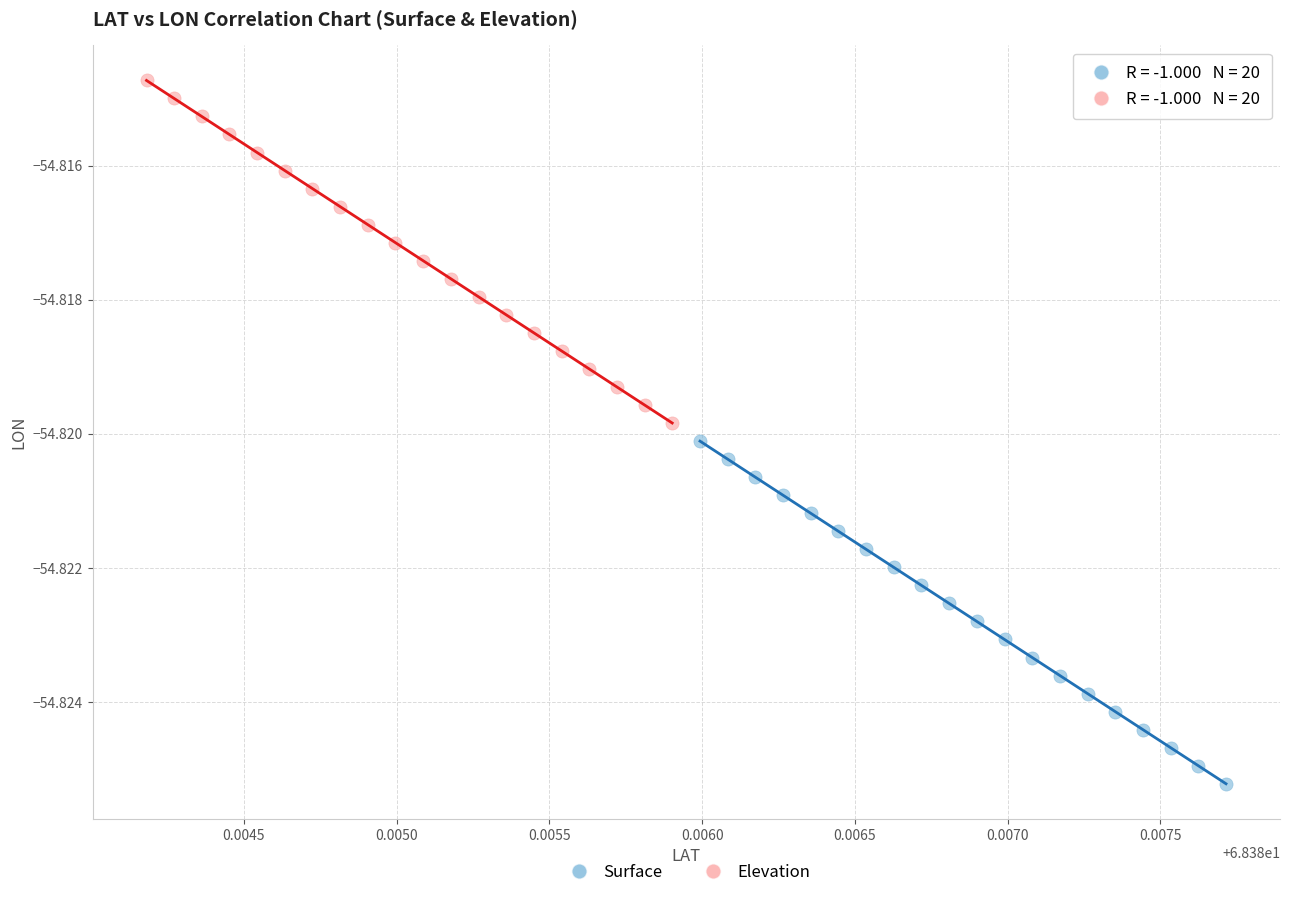

Which series has the largest Y range (max minus min)?

Surface